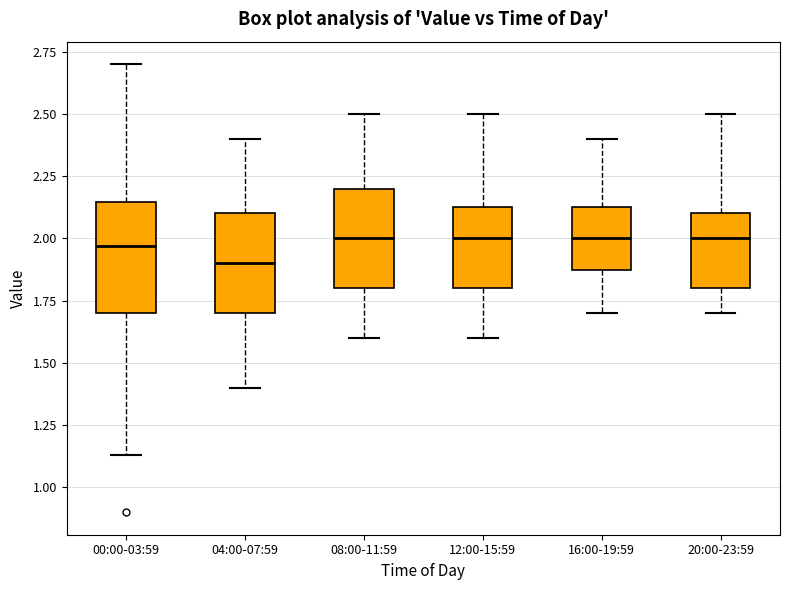

Where does the upper whisker of the box for 16:00-19:59 end on the y-axis? The values are not printed on the chart, so give them approximately, as read against the axis.

2.40